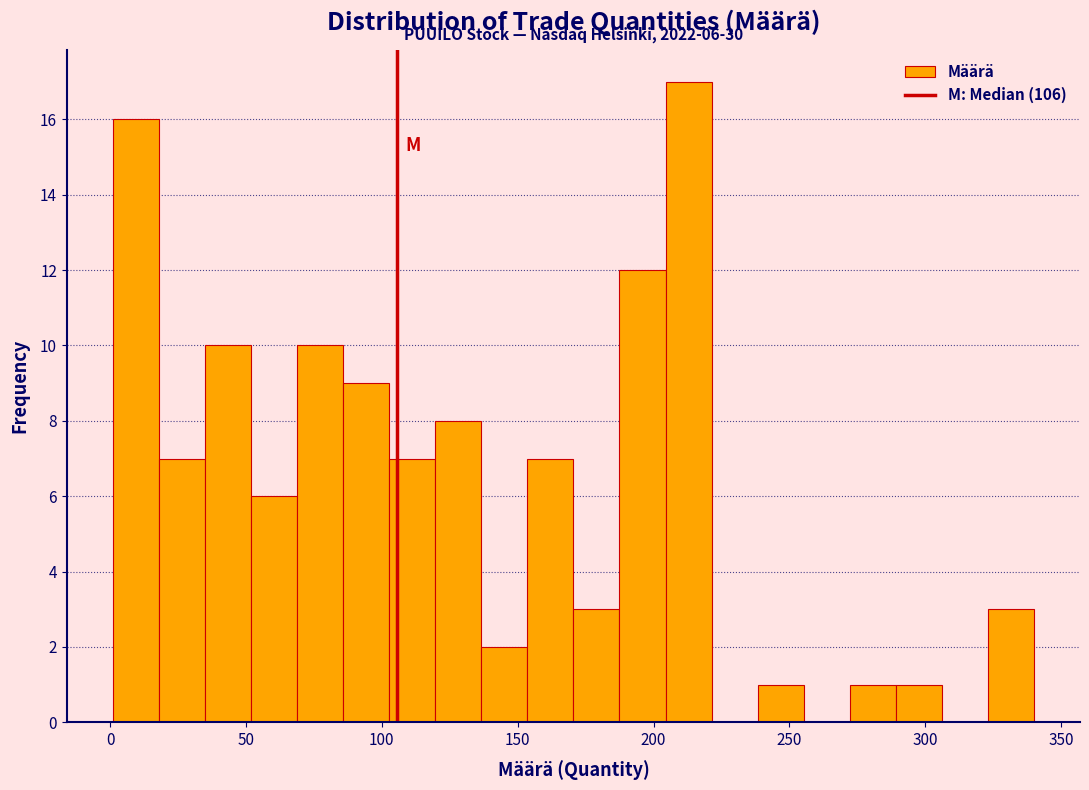

Read against the x-axis, roughly where is the centre of the tallest bar?

215